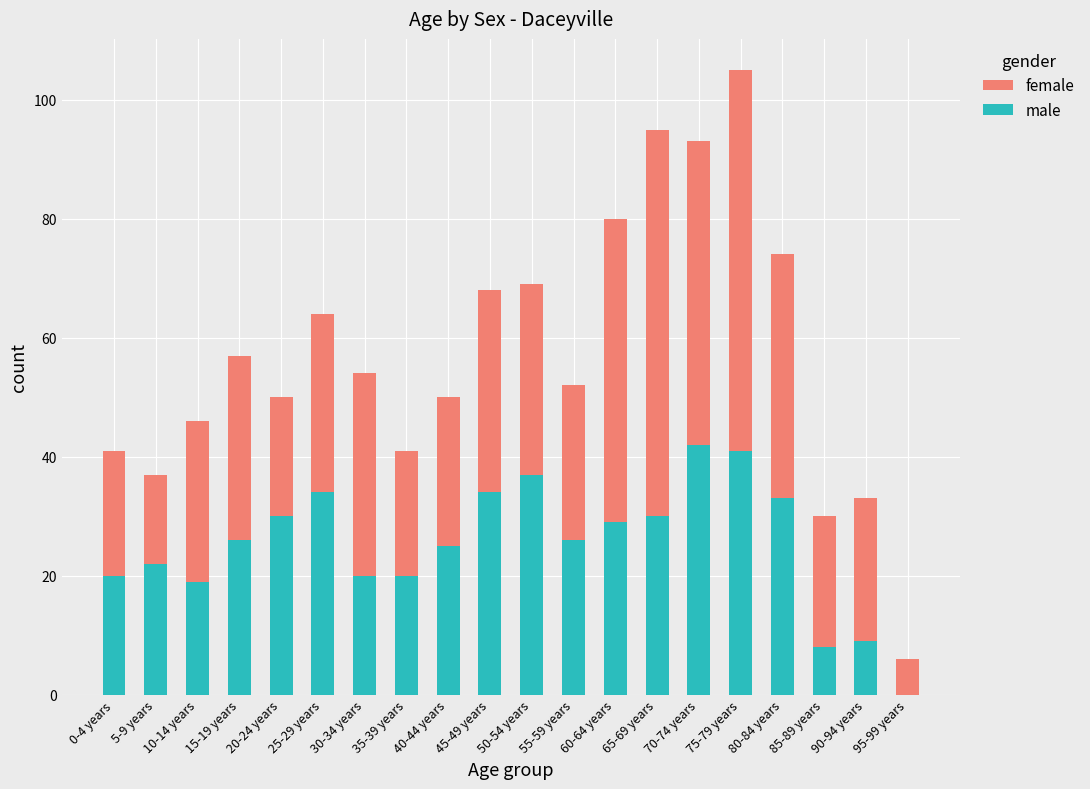

At which category is the sum across all series the highest?

75-79 years